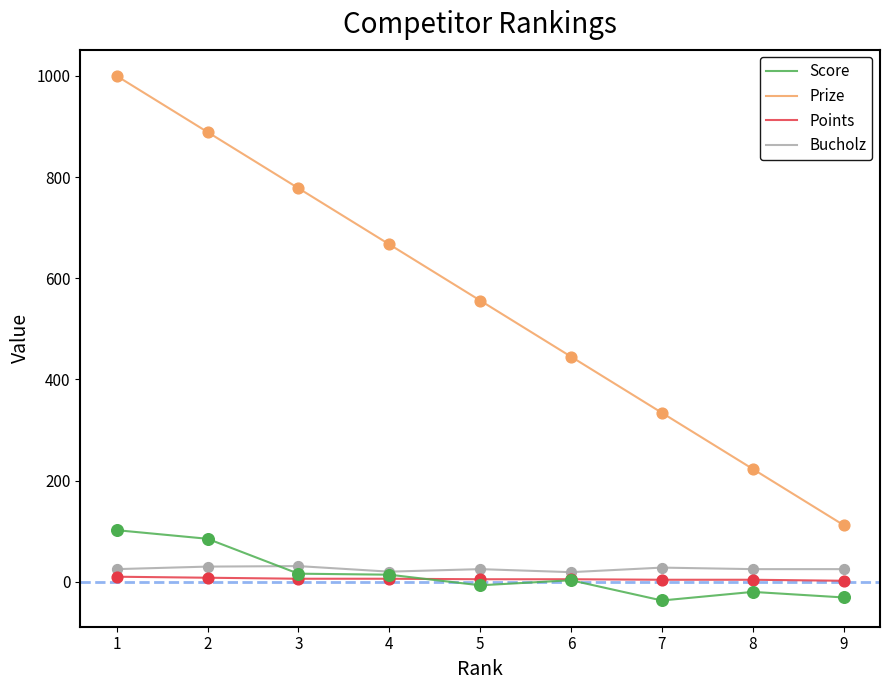

At which category is the sum across all series the highest?

1